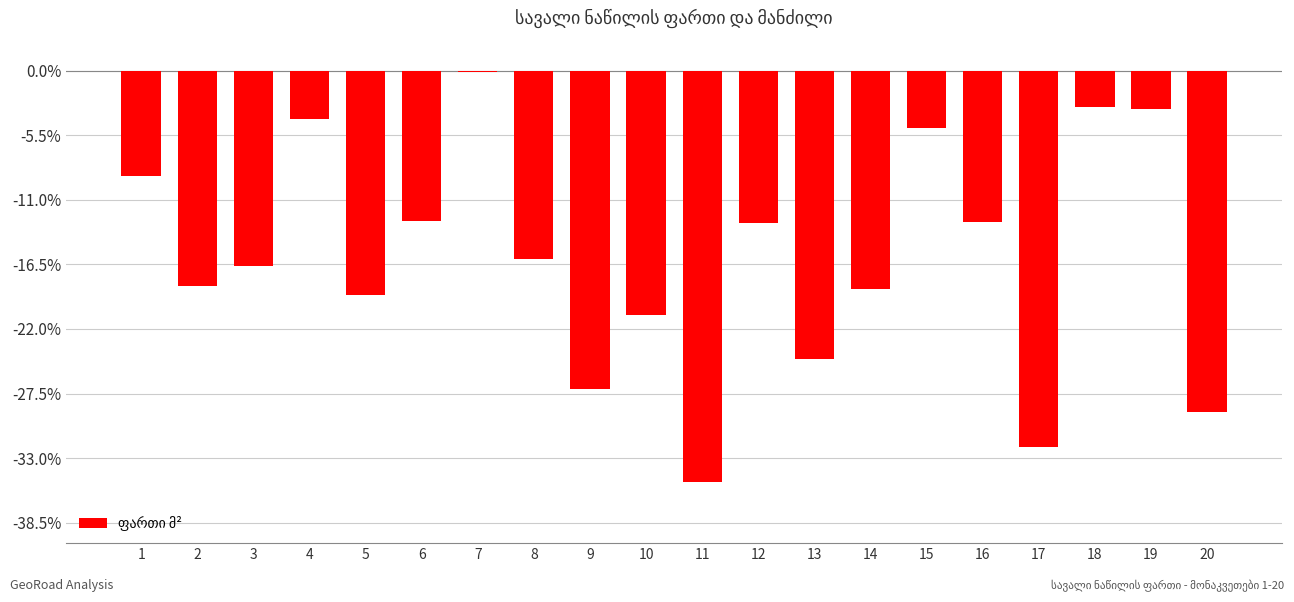

List the labels in order of value, largest first.

7, 18, 19, 4, 15, 1, 6, 16, 12, 8, 3, 2, 14, 5, 10, 13, 9, 20, 17, 11